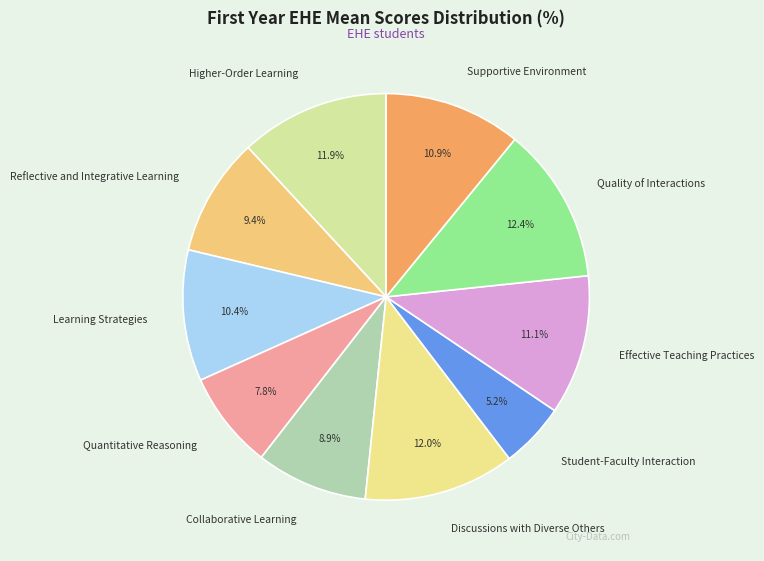

Which has a higher value, Higher-Order Learning or Student-Faculty Interaction?

Higher-Order Learning